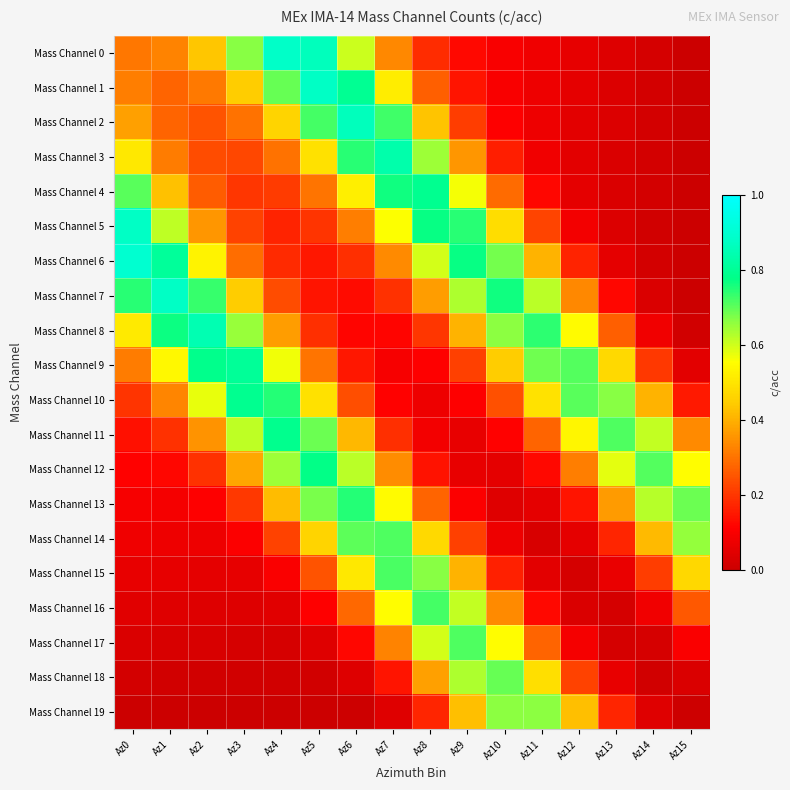

Reading left to right, extract all data points from this chart.

Mass Channel 0: Az0=0.3	Az1=0.3	Az2=0.4	Az3=0.7	Az4=0.9	Az5=0.9	Az6=0.6	Az7=0.3	Az8=0.2	Az9=0.1	Az10=0.1	Az11=0.1	Az12=0.1	Az13=0.0	Az14=0.0	Az15=0.0
Mass Channel 1: Az0=0.3	Az1=0.3	Az2=0.3	Az3=0.4	Az4=0.7	Az5=0.9	Az6=0.8	Az7=0.5	Az8=0.3	Az9=0.1	Az10=0.1	Az11=0.1	Az12=0.1	Az13=0.0	Az14=0.0	Az15=0.0
Mass Channel 2: Az0=0.4	Az1=0.3	Az2=0.2	Az3=0.3	Az4=0.5	Az5=0.7	Az6=0.9	Az7=0.7	Az8=0.4	Az9=0.2	Az10=0.1	Az11=0.1	Az12=0.1	Az13=0.0	Az14=0.0	Az15=0.0
Mass Channel 3: Az0=0.5	Az1=0.3	Az2=0.2	Az3=0.2	Az4=0.3	Az5=0.5	Az6=0.7	Az7=0.8	Az8=0.6	Az9=0.4	Az10=0.2	Az11=0.1	Az12=0.1	Az13=0.0	Az14=0.0	Az15=0.0
Mass Channel 4: Az0=0.7	Az1=0.4	Az2=0.3	Az3=0.2	Az4=0.2	Az5=0.3	Az6=0.5	Az7=0.8	Az8=0.8	Az9=0.6	Az10=0.3	Az11=0.1	Az12=0.1	Az13=0.0	Az14=0.0	Az15=0.0
Mass Channel 5: Az0=0.9	Az1=0.6	Az2=0.4	Az3=0.2	Az4=0.2	Az5=0.2	Az6=0.3	Az7=0.6	Az8=0.8	Az9=0.7	Az10=0.5	Az11=0.2	Az12=0.1	Az13=0.0	Az14=0.0	Az15=0.0
Mass Channel 6: Az0=0.9	Az1=0.8	Az2=0.5	Az3=0.3	Az4=0.2	Az5=0.1	Az6=0.2	Az7=0.3	Az8=0.6	Az9=0.8	Az10=0.7	Az11=0.4	Az12=0.2	Az13=0.1	Az14=0.0	Az15=0.0
Mass Channel 7: Az0=0.7	Az1=0.9	Az2=0.7	Az3=0.4	Az4=0.2	Az5=0.1	Az6=0.1	Az7=0.2	Az8=0.4	Az9=0.6	Az10=0.8	Az11=0.6	Az12=0.3	Az13=0.1	Az14=0.0	Az15=0.0
Mass Channel 8: Az0=0.5	Az1=0.8	Az2=0.8	Az3=0.7	Az4=0.4	Az5=0.2	Az6=0.1	Az7=0.1	Az8=0.2	Az9=0.4	Az10=0.7	Az11=0.7	Az12=0.5	Az13=0.3	Az14=0.1	Az15=0.0
Mass Channel 9: Az0=0.3	Az1=0.5	Az2=0.8	Az3=0.8	Az4=0.6	Az5=0.3	Az6=0.1	Az7=0.1	Az8=0.1	Az9=0.2	Az10=0.4	Az11=0.7	Az12=0.7	Az13=0.5	Az14=0.2	Az15=0.1
Mass Channel 10: Az0=0.2	Az1=0.3	Az2=0.6	Az3=0.8	Az4=0.7	Az5=0.5	Az6=0.2	Az7=0.1	Az8=0.1	Az9=0.1	Az10=0.2	Az11=0.5	Az12=0.7	Az13=0.7	Az14=0.4	Az15=0.2
Mass Channel 11: Az0=0.1	Az1=0.2	Az2=0.4	Az3=0.6	Az4=0.8	Az5=0.7	Az6=0.4	Az7=0.2	Az8=0.1	Az9=0.1	Az10=0.1	Az11=0.3	Az12=0.5	Az13=0.7	Az14=0.6	Az15=0.3
Mass Channel 12: Az0=0.1	Az1=0.1	Az2=0.2	Az3=0.4	Az4=0.6	Az5=0.8	Az6=0.6	Az7=0.3	Az8=0.1	Az9=0.1	Az10=0.1	Az11=0.1	Az12=0.3	Az13=0.6	Az14=0.7	Az15=0.6
Mass Channel 13: Az0=0.1	Az1=0.1	Az2=0.1	Az3=0.2	Az4=0.4	Az5=0.7	Az6=0.7	Az7=0.5	Az8=0.3	Az9=0.1	Az10=0.0	Az11=0.1	Az12=0.1	Az13=0.4	Az14=0.6	Az15=0.7
Mass Channel 14: Az0=0.1	Az1=0.1	Az2=0.1	Az3=0.1	Az4=0.2	Az5=0.5	Az6=0.7	Az7=0.7	Az8=0.5	Az9=0.2	Az10=0.1	Az11=0.0	Az12=0.1	Az13=0.2	Az14=0.4	Az15=0.7
Mass Channel 15: Az0=0.1	Az1=0.1	Az2=0.1	Az3=0.1	Az4=0.1	Az5=0.2	Az6=0.5	Az7=0.7	Az8=0.7	Az9=0.4	Az10=0.2	Az11=0.1	Az12=0.0	Az13=0.1	Az14=0.2	Az15=0.5
Mass Channel 16: Az0=0.0	Az1=0.0	Az2=0.0	Az3=0.0	Az4=0.1	Az5=0.1	Az6=0.3	Az7=0.6	Az8=0.7	Az9=0.6	Az10=0.3	Az11=0.1	Az12=0.0	Az13=0.0	Az14=0.1	Az15=0.3
Mass Channel 17: Az0=0.0	Az1=0.0	Az2=0.0	Az3=0.0	Az4=0.0	Az5=0.0	Az6=0.1	Az7=0.3	Az8=0.6	Az9=0.7	Az10=0.6	Az11=0.3	Az12=0.1	Az13=0.0	Az14=0.0	Az15=0.1
Mass Channel 18: Az0=0.0	Az1=0.0	Az2=0.0	Az3=0.0	Az4=0.0	Az5=0.0	Az6=0.0	Az7=0.1	Az8=0.4	Az9=0.6	Az10=0.7	Az11=0.5	Az12=0.2	Az13=0.1	Az14=0.0	Az15=0.0
Mass Channel 19: Az0=0.0	Az1=0.0	Az2=0.0	Az3=0.0	Az4=0.0	Az5=0.0	Az6=0.0	Az7=0.0	Az8=0.2	Az9=0.4	Az10=0.7	Az11=0.7	Az12=0.4	Az13=0.2	Az14=0.0	Az15=0.0